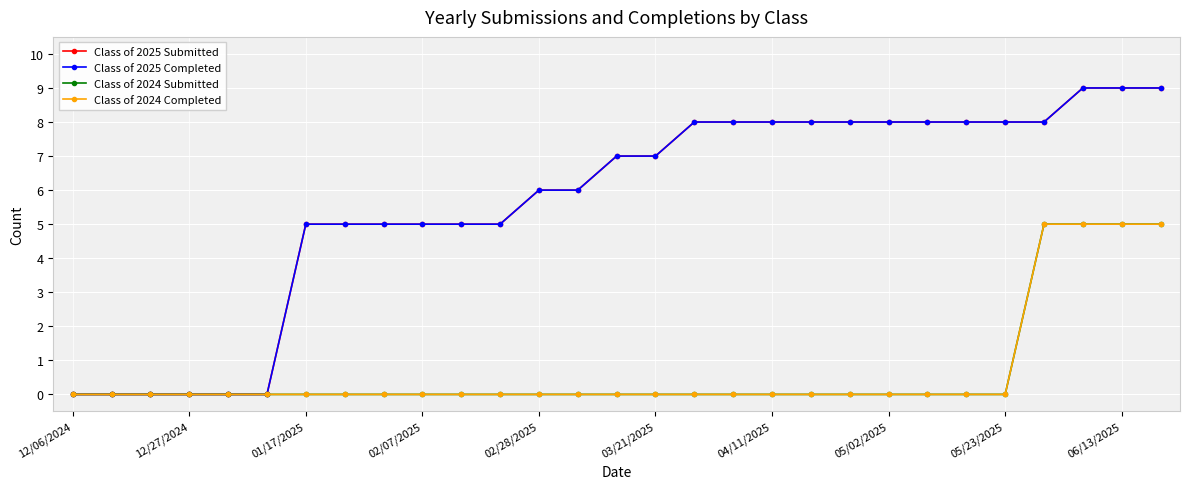

How many lines are shown in the chart?

4